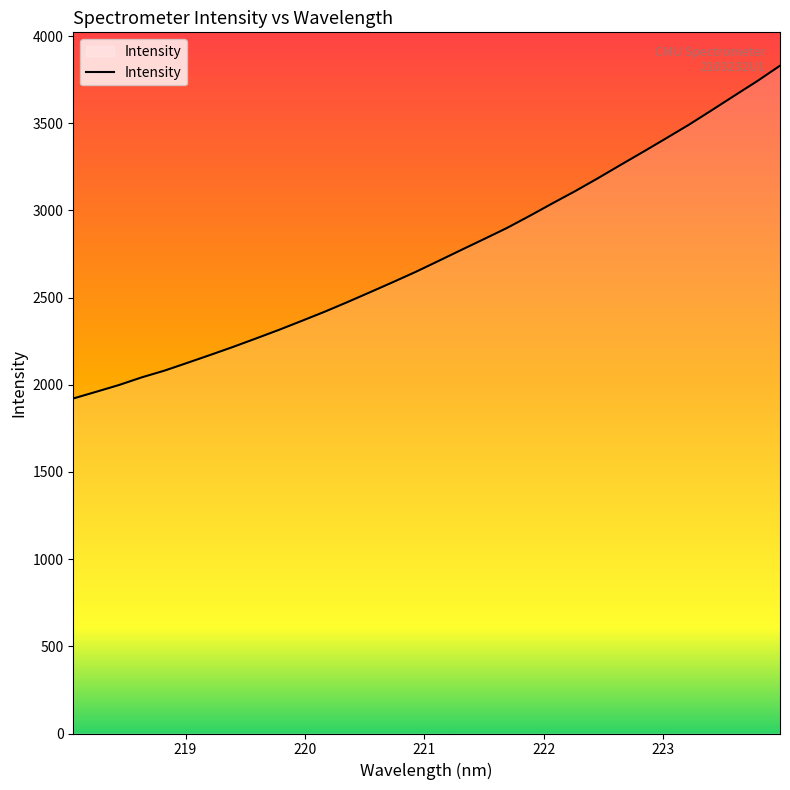

Count the number of data series in this chart.

1